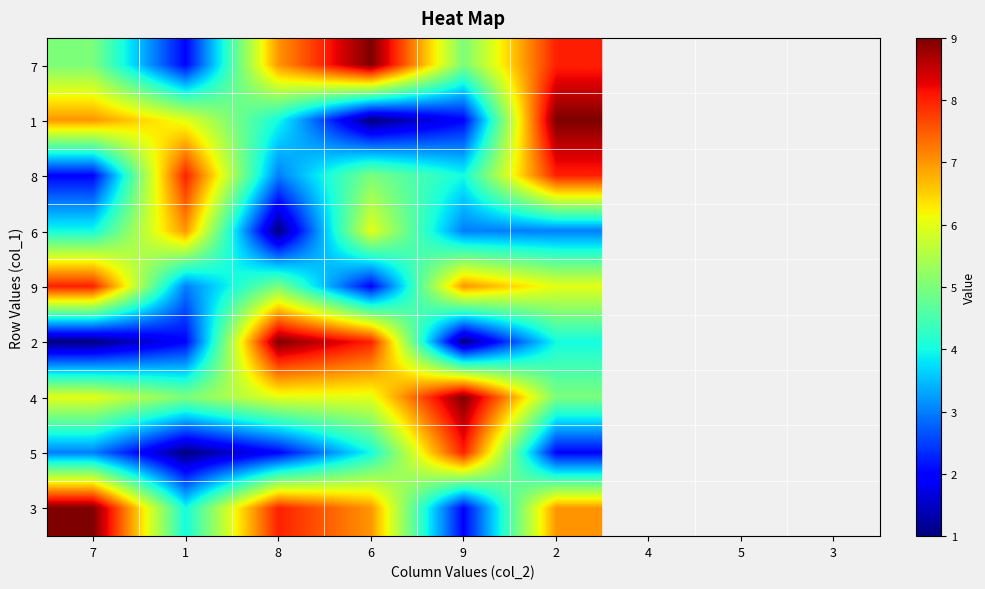

Reading left to right, list all the values displayed in this chart.

7: 7=5	1=2	8=7	6=9	9=5	2=8
1: 7=7	1=6	8=4	6=1	9=2	2=9
8: 7=2	1=8	8=3	6=5	9=4	2=8
6: 7=4	1=7	8=1	6=6	9=3	2=3
9: 7=8	1=3	8=5	6=2	9=7	2=6
2: 7=1	1=2	8=9	6=8	9=1	2=4
4: 7=6	1=5	8=6	6=6	9=9	2=5
5: 7=3	1=1	8=2	6=4	9=8	2=2
3: 7=9	1=4	8=8	6=7	9=2	2=7